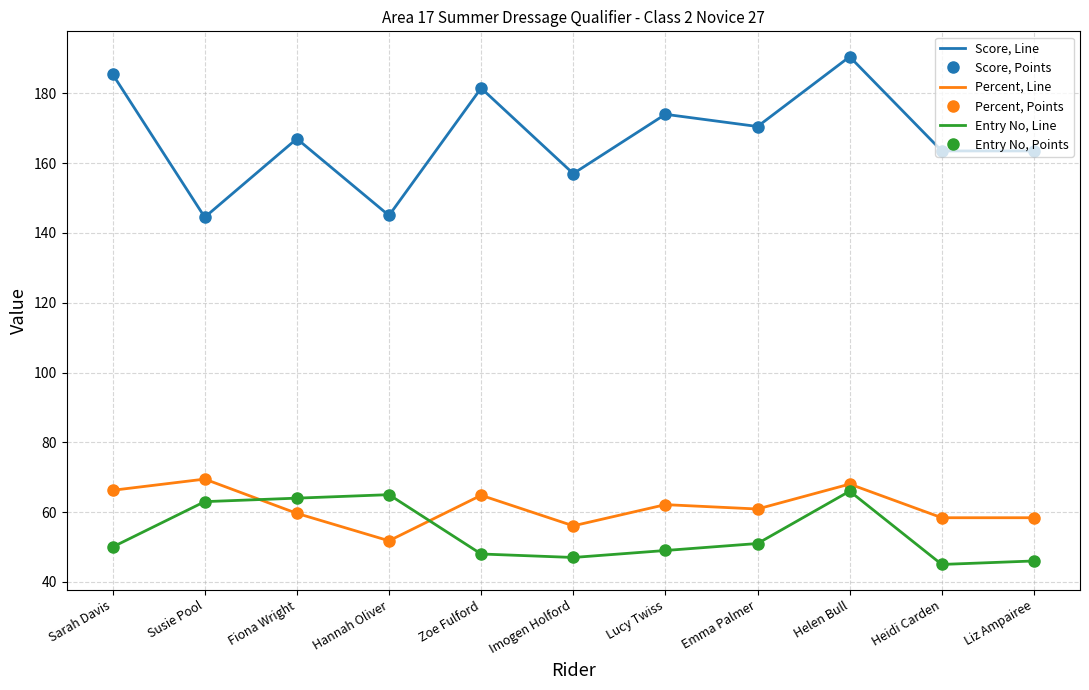

Between Susie Pool and Lucy Twiss, which is larger?

Lucy Twiss